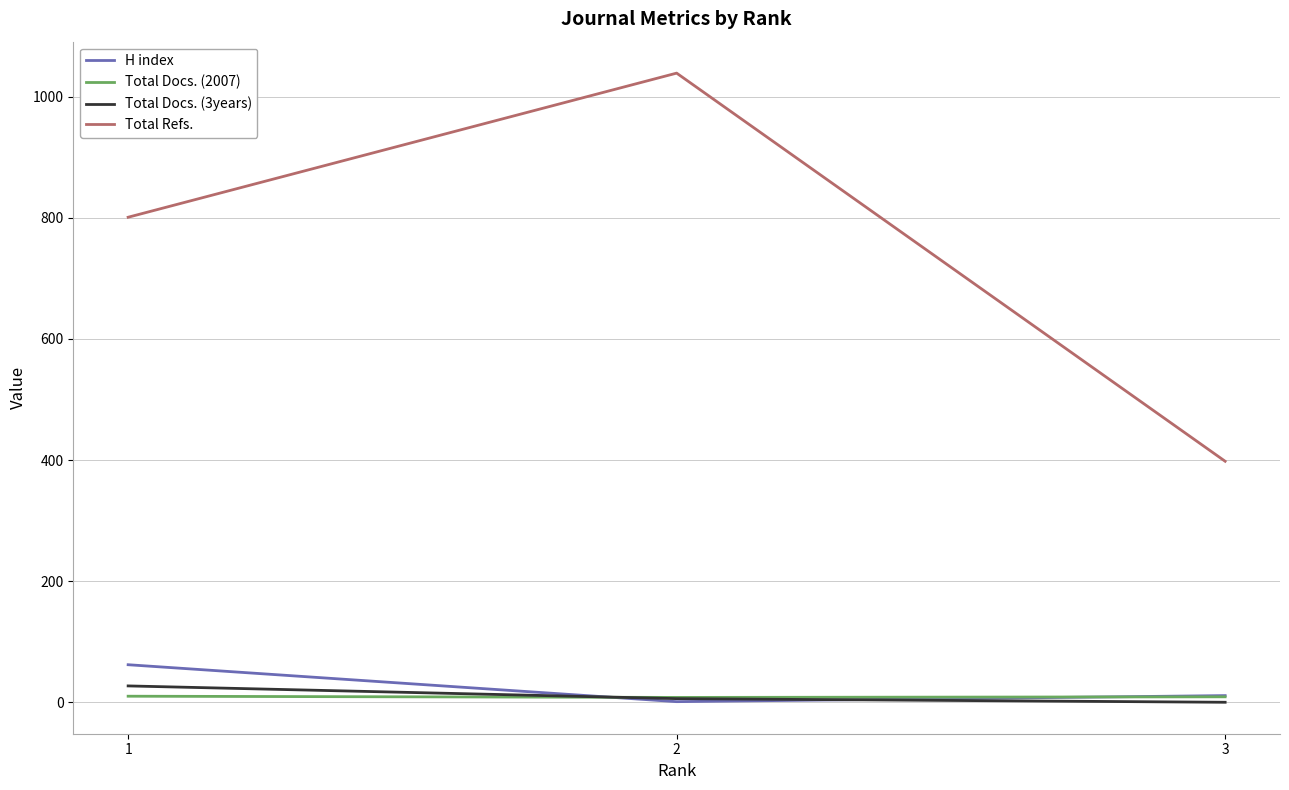

Which series has the largest total across all categories?

Total Refs.